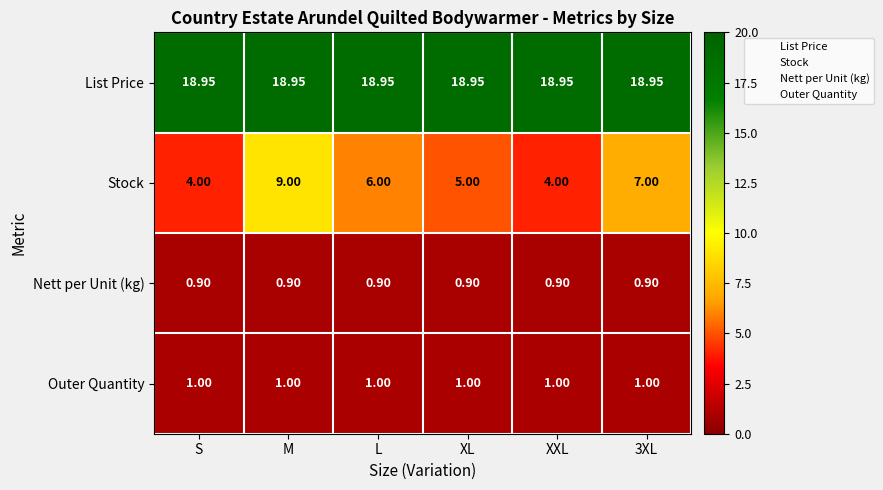

List the series in order of their peak value, highest first.

List Price, Stock, Outer Quantity, Nett per Unit (kg)